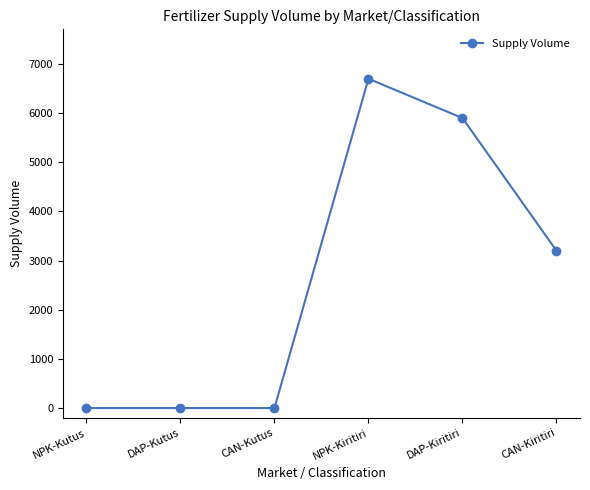

At which category does the chart reach its peak across all series?

NPK-Kiritiri